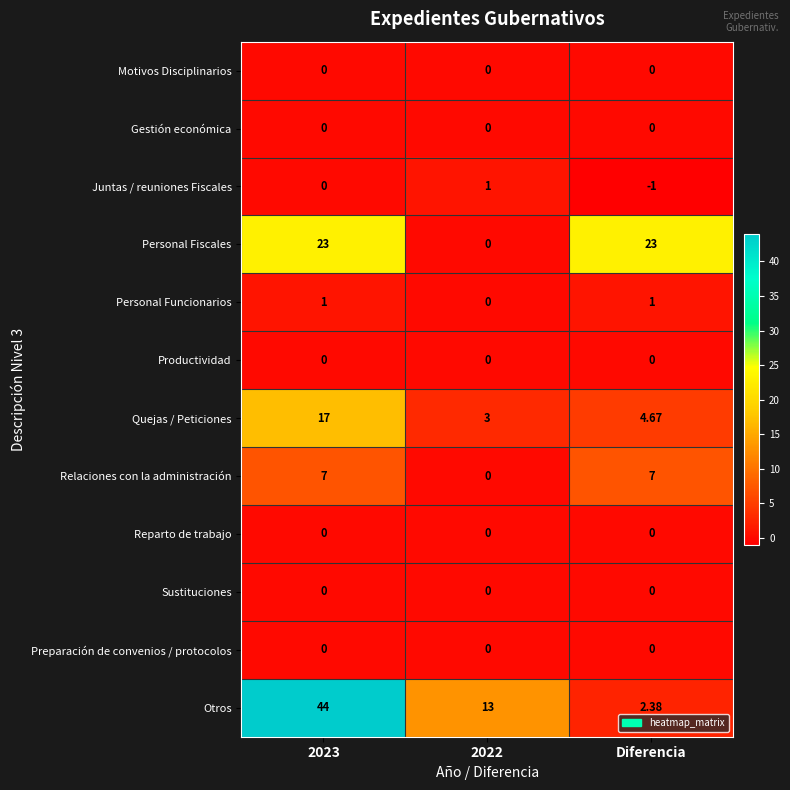

Which series has the largest total across all categories?

Otros